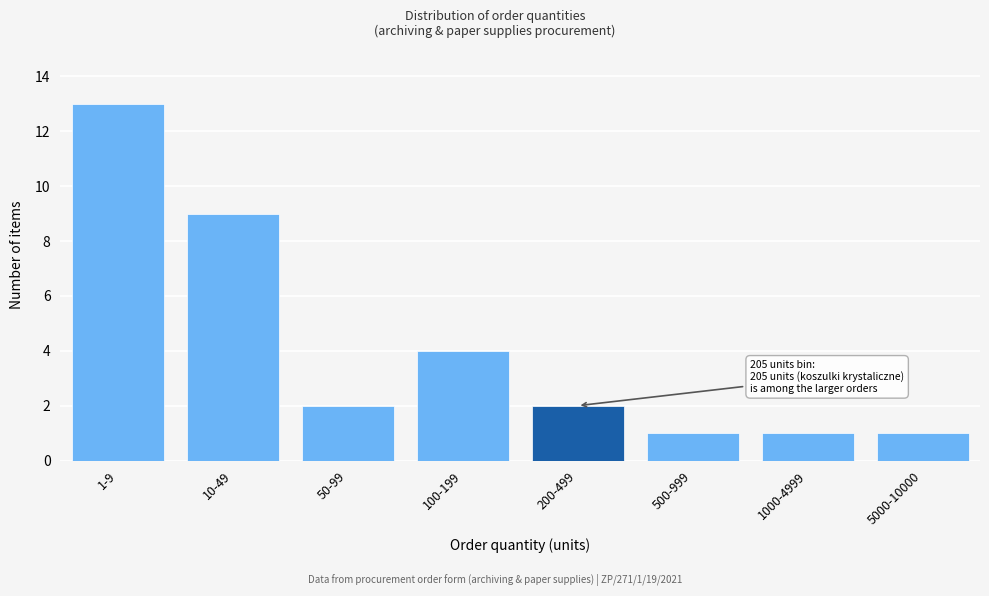

Reading left to right, list all the values displayed in this chart.

13	9	2	4	2	1	1	1